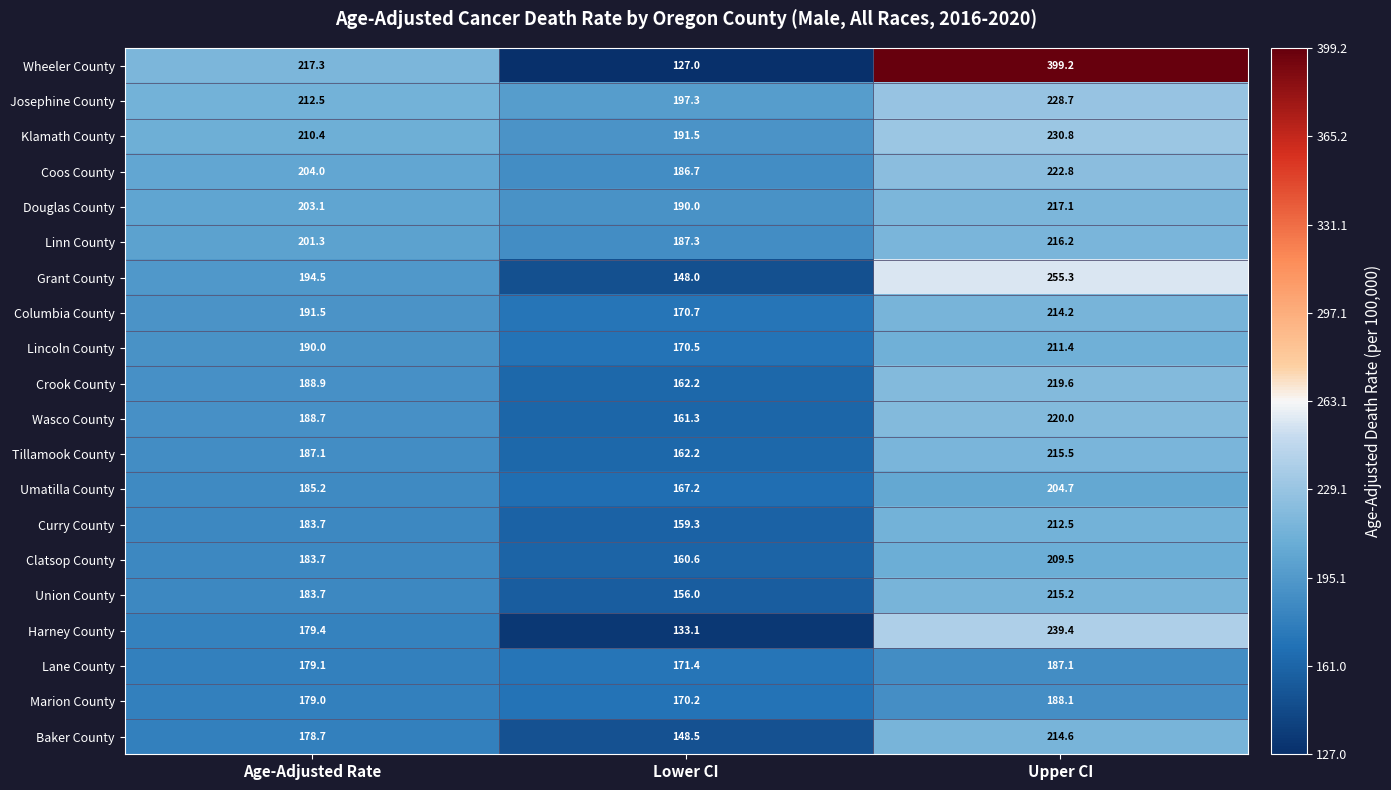

How many values in the Coos County series are below 204?

1